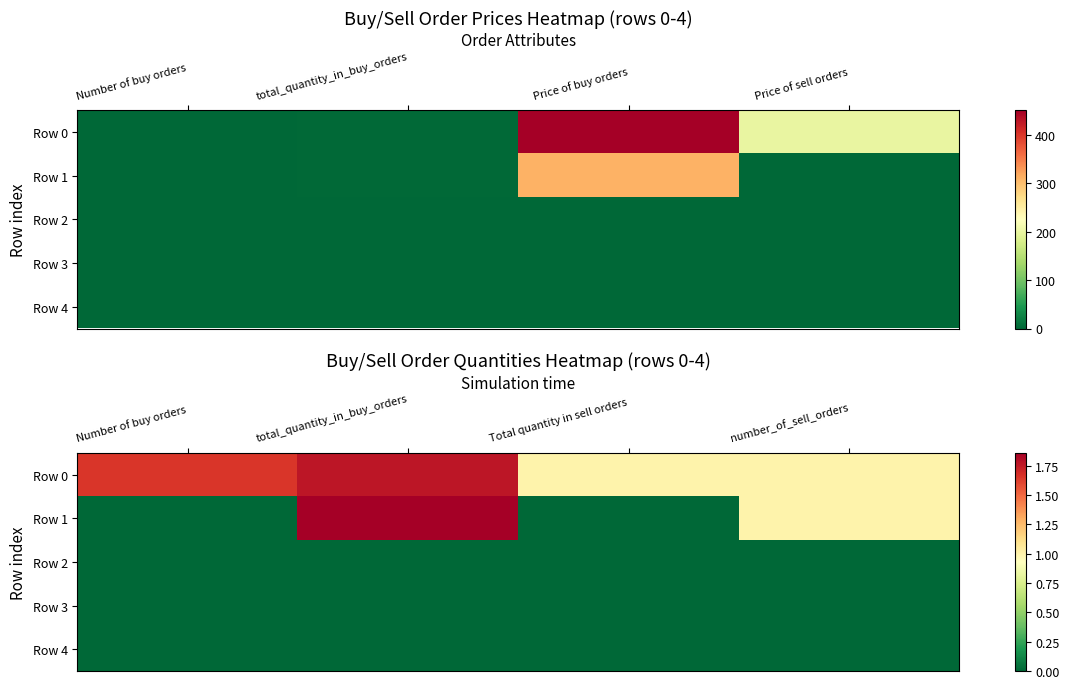

Is it true that Row 1 equals 0.0 at Number of buy orders?

True